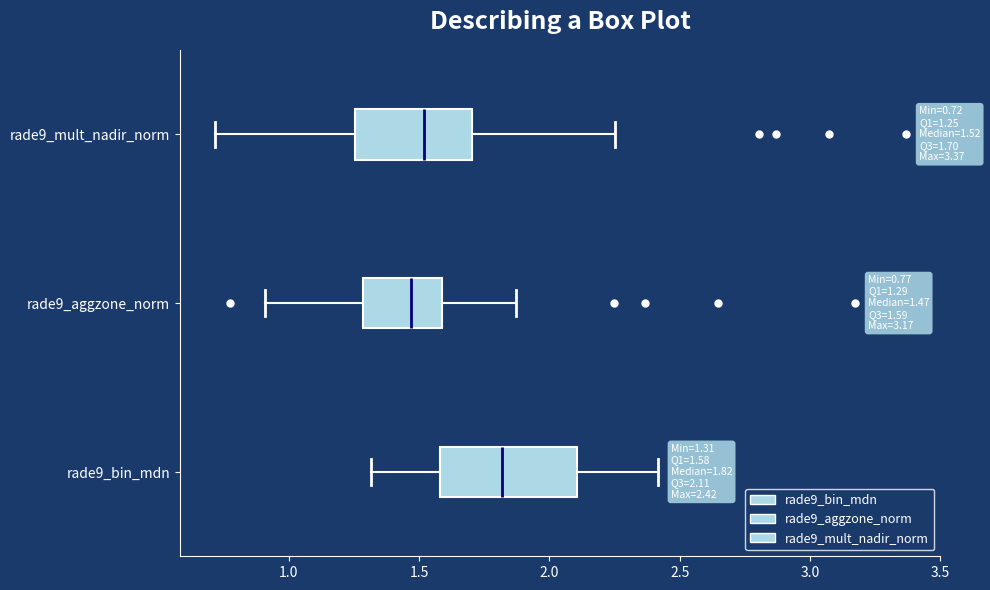

Which box is the widest, from its left edge to its right edge?

rade9_bin_mdn